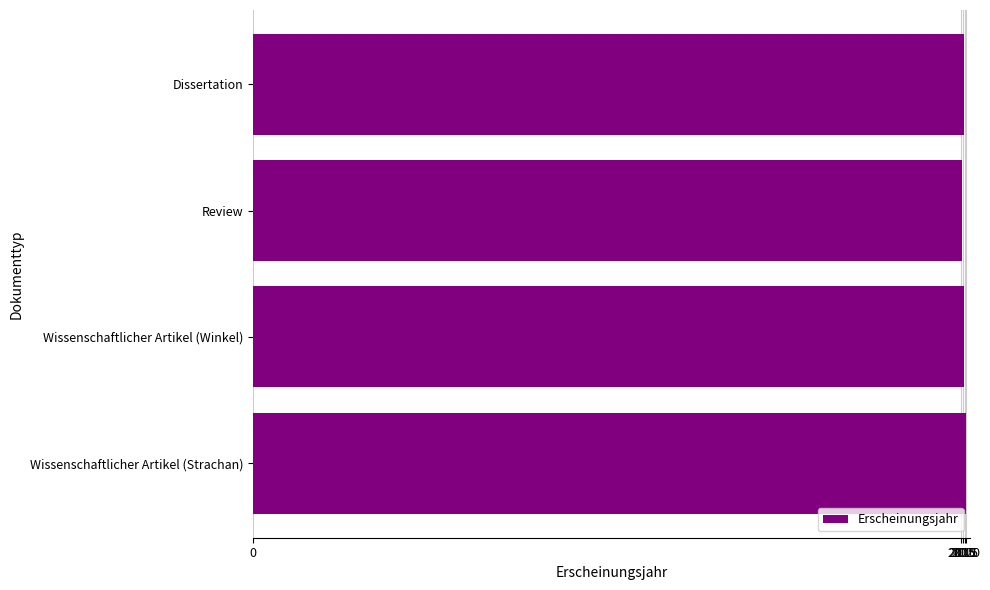

What is the ratio of the value at Review to the value at Wissenschaftlicher Artikel (Strachan)?

1.0